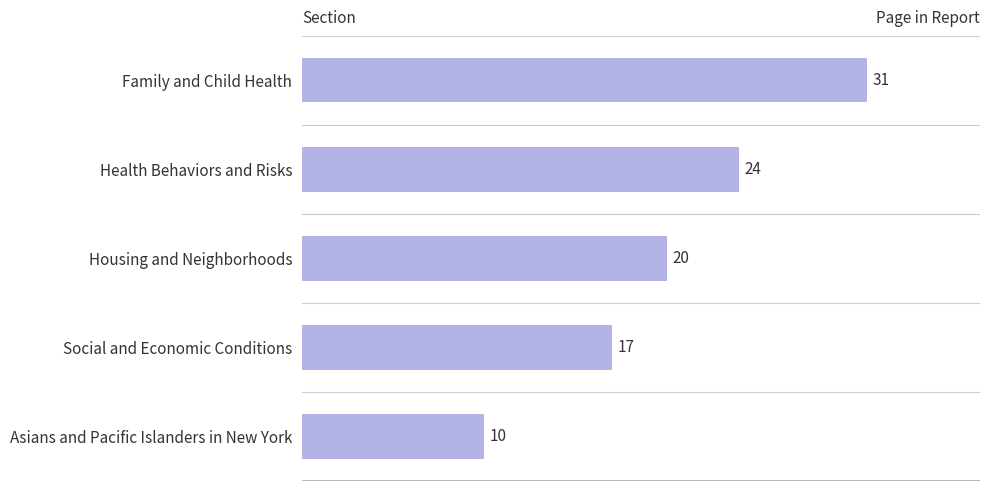

Reading top to bottom, transcribe all the data shown in this chart.

31	24	20	17	10